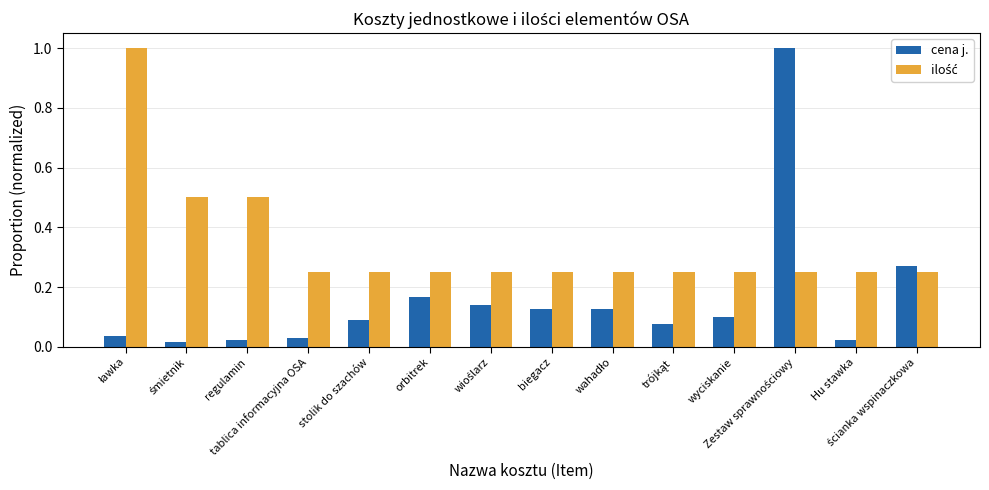

Which series has the widest spread of values?

cena j.